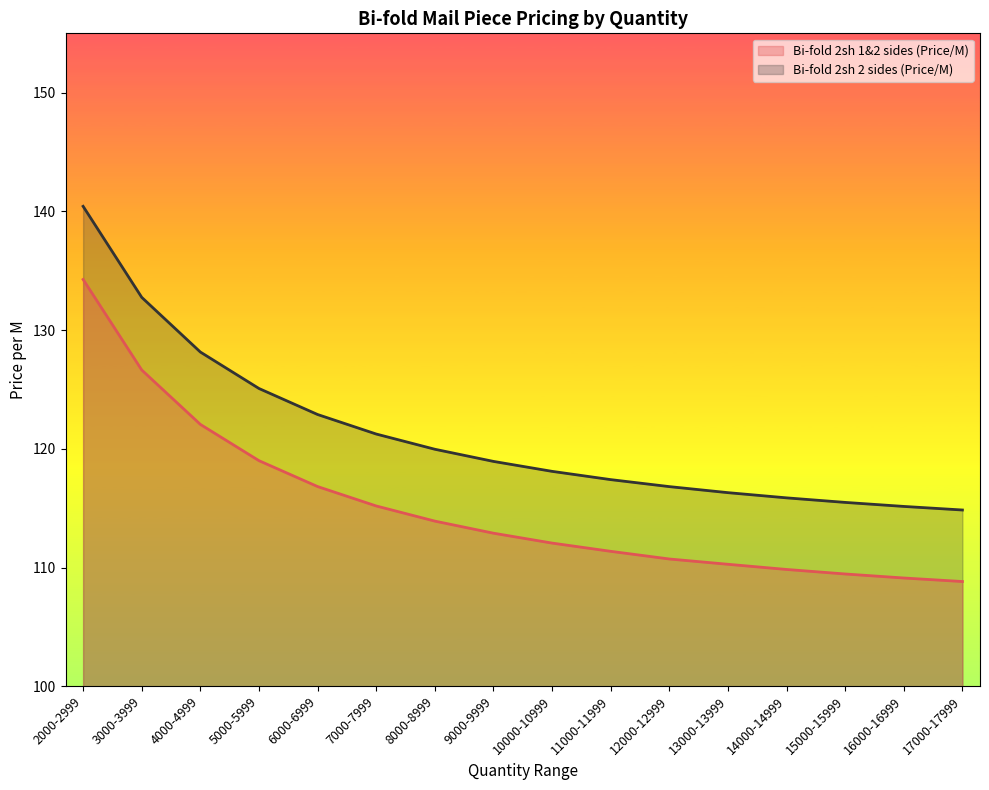

How many lines are shown in the chart?

2